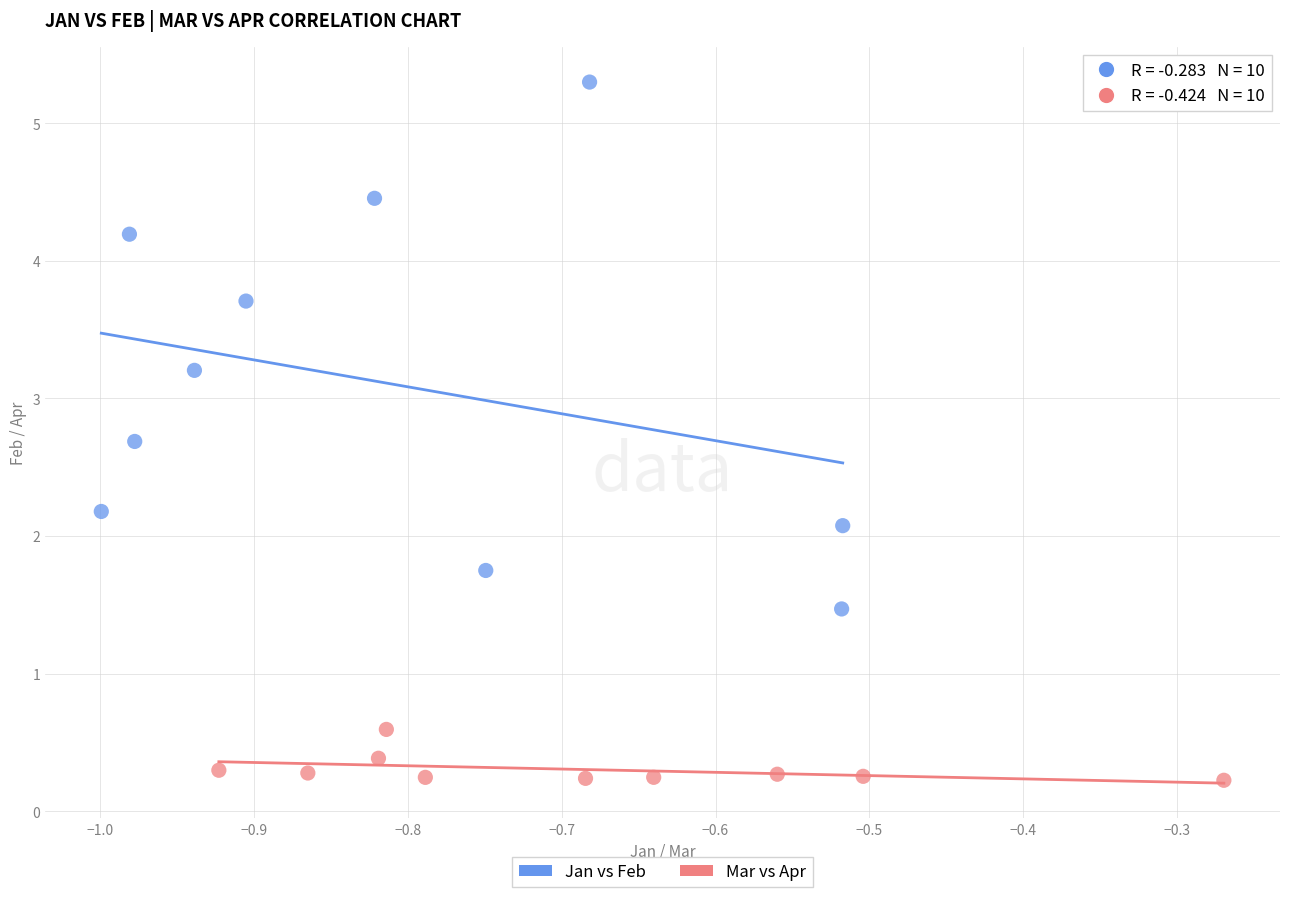

Which series contains the lowest Y value?

Mar vs Apr